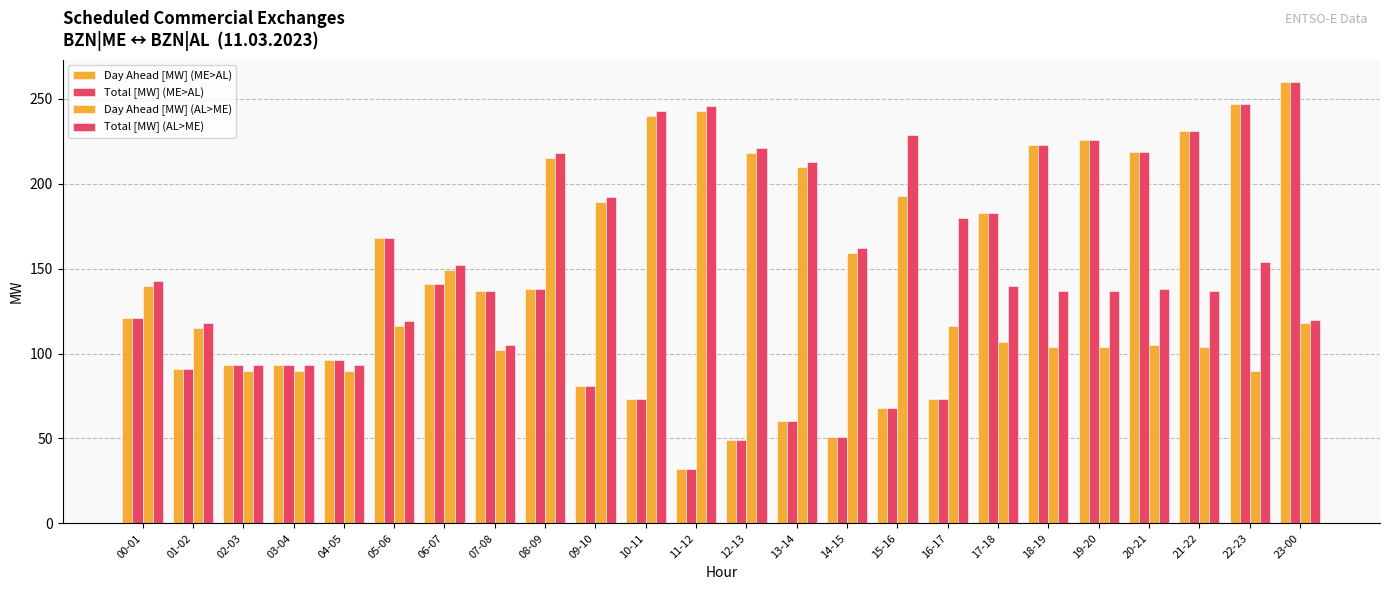

How many categories are shown in the chart?

24